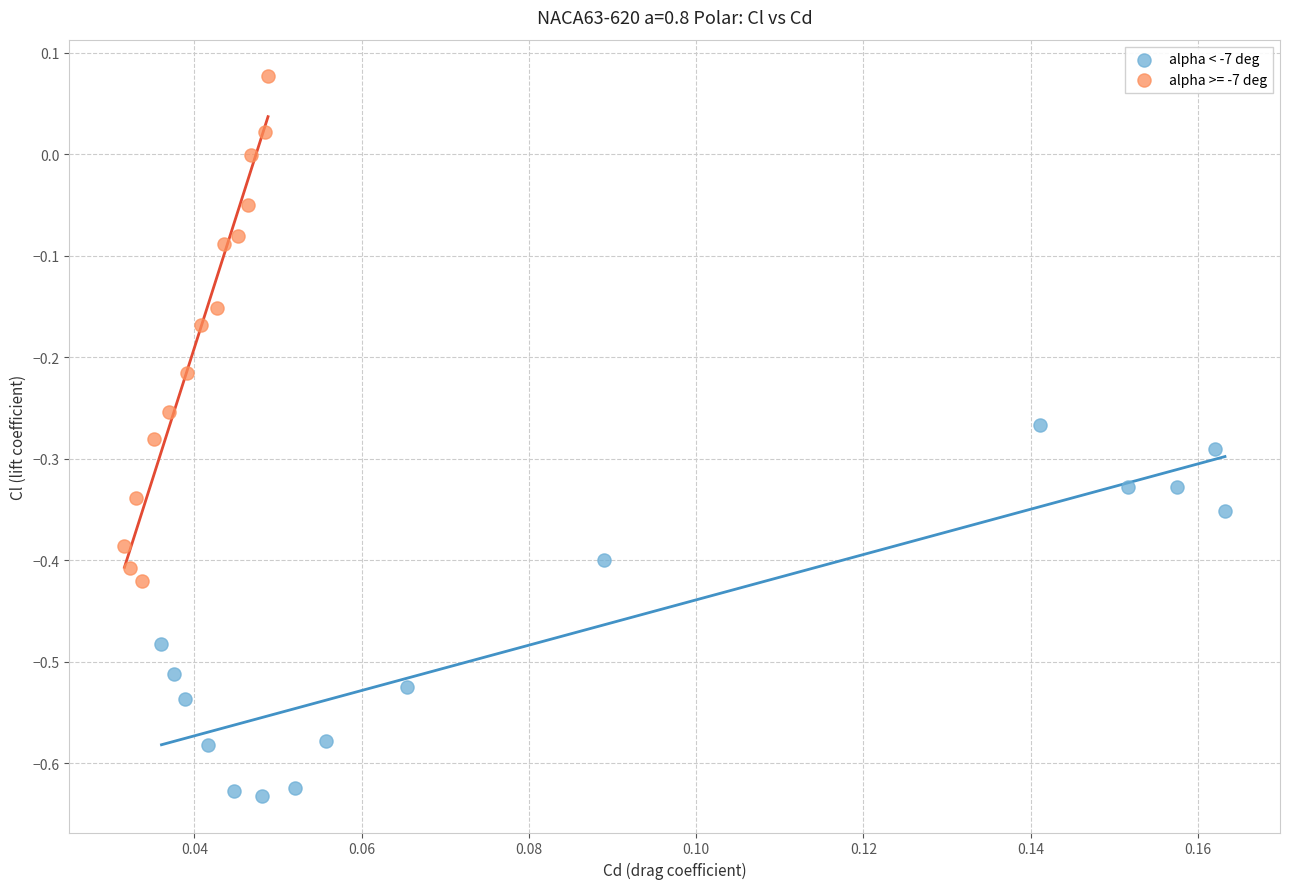

Which series has the widest spread of Y values?

alpha >= -7 deg